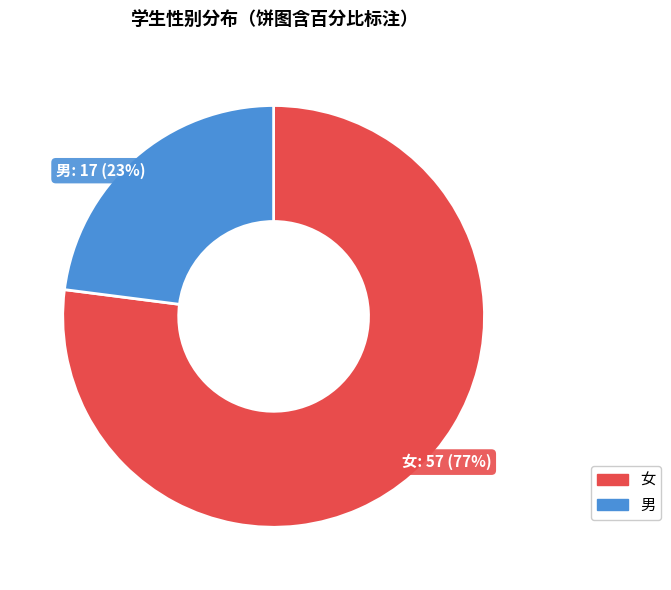

What percentage is the 男 slice, to the nearest percent?

23%